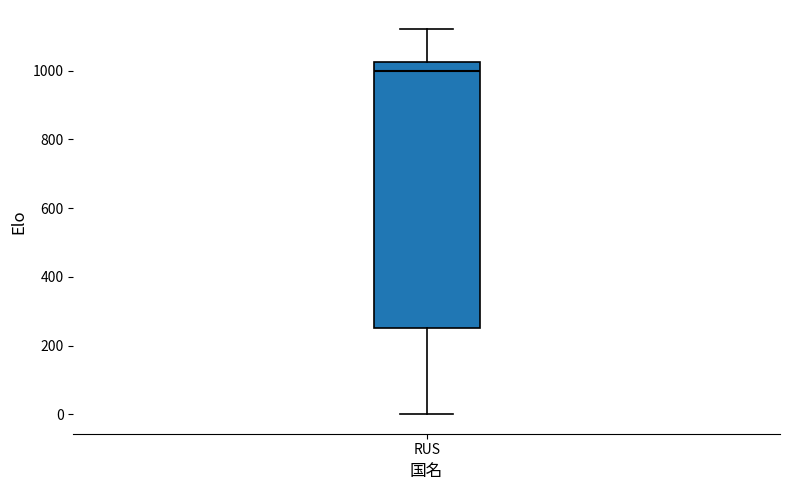

Transcribe this box plot: give where the median line is, the range the box spans, and where the two whiskers end, as read against the y-axis. The values are not printed on the chart, so give them approximately, as read against the axis.

median 1000, box 260 to 1020, whiskers 0 to 1120